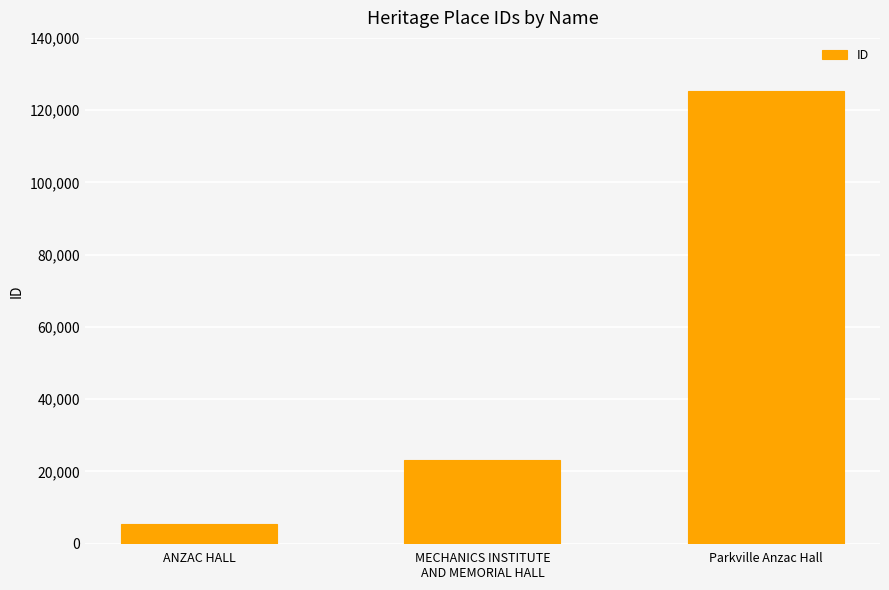

What is the average value?

51327